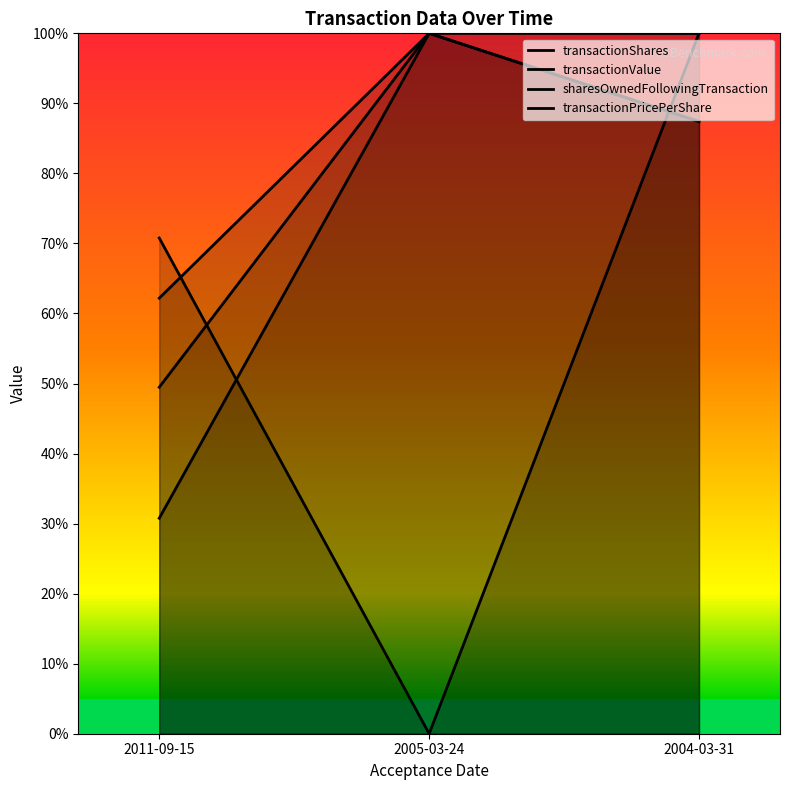

List the series in order of their overall mean, lowest first.

sharesOwnedFollowingTransaction, transactionValue, transactionPricePerShare, transactionShares